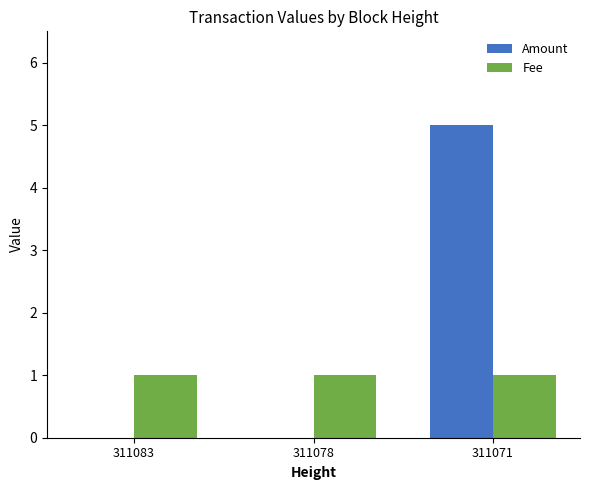

What is the average value of the Fee series?

1